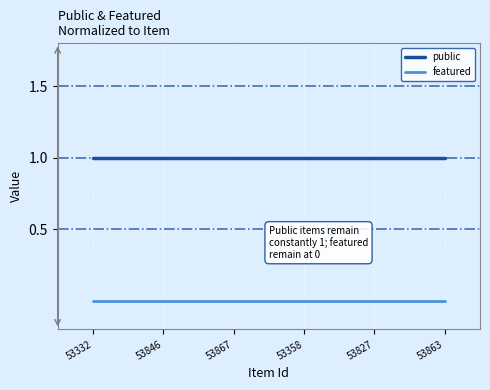

What is the average value of the public series?

1